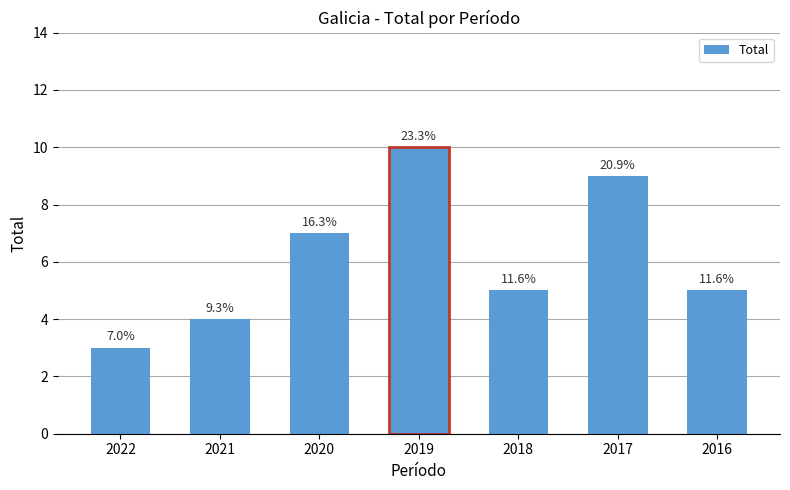

Which category has the highest value across all series?

2019